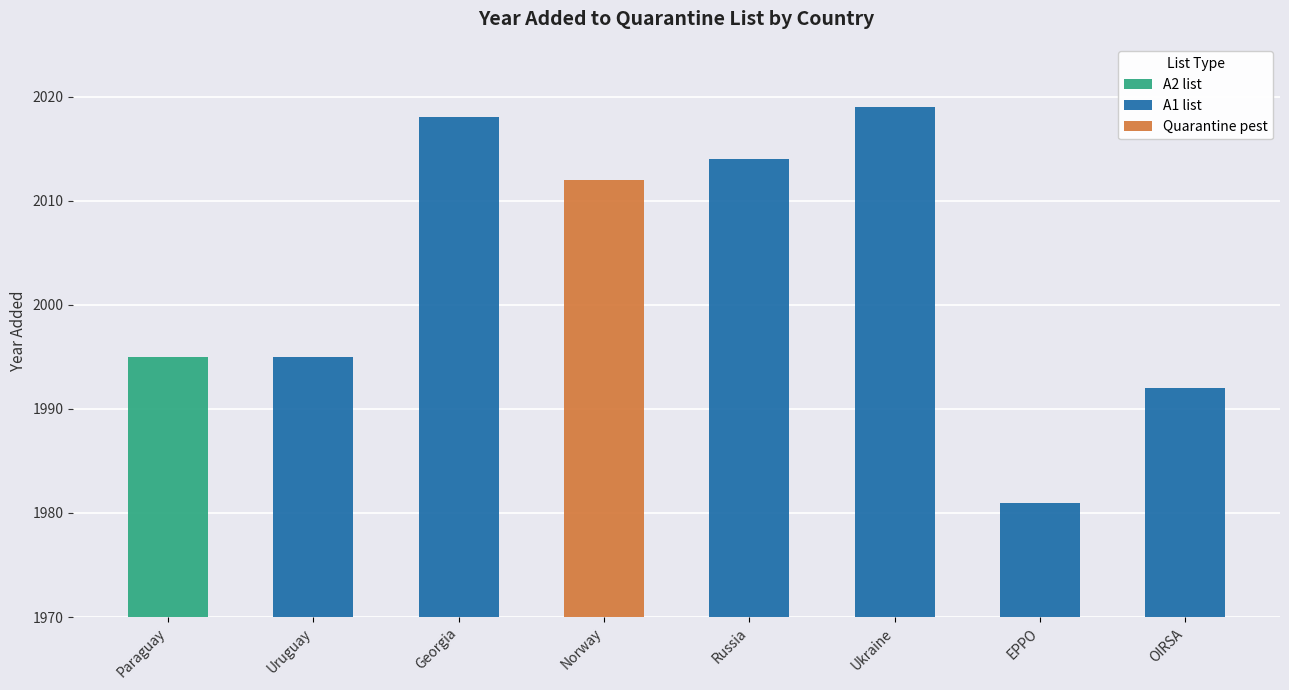

How many categories are shown in the chart?

8